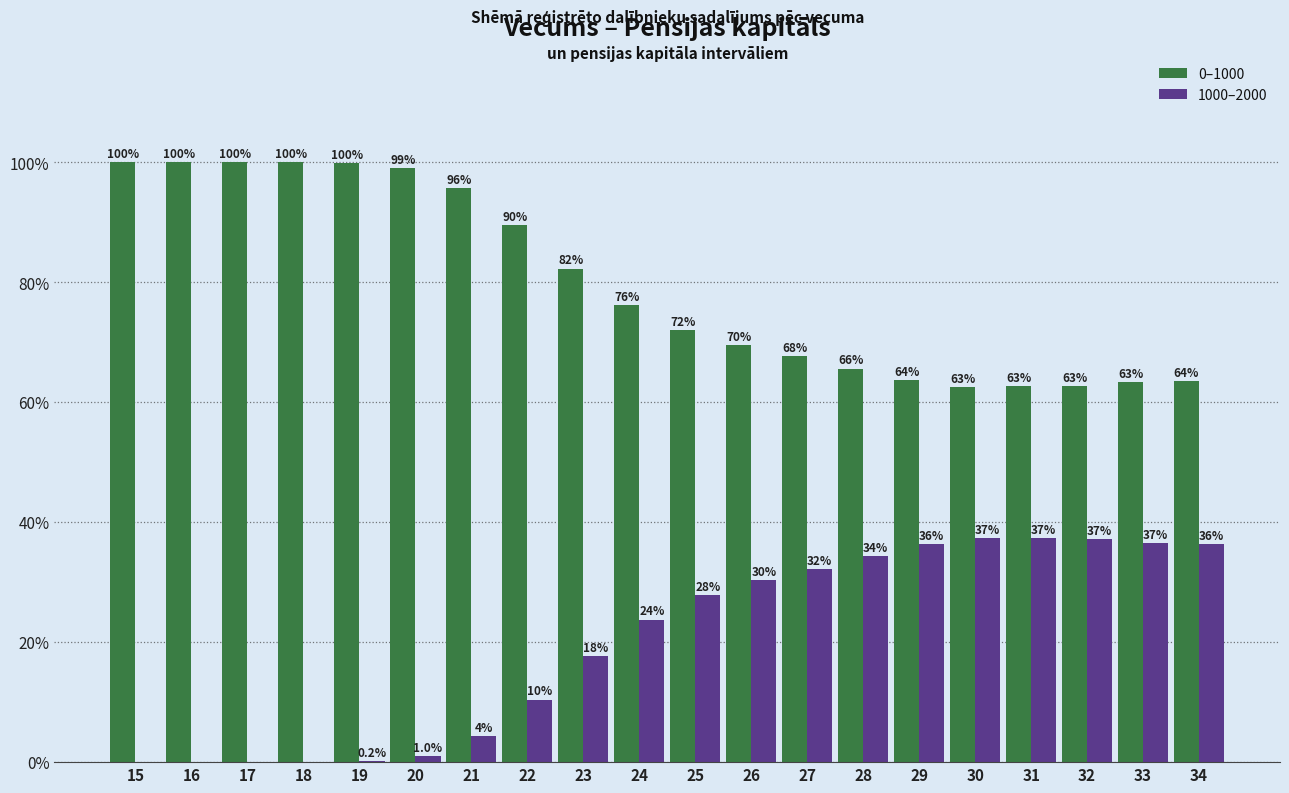

Does the chart contain stacked bars?

No